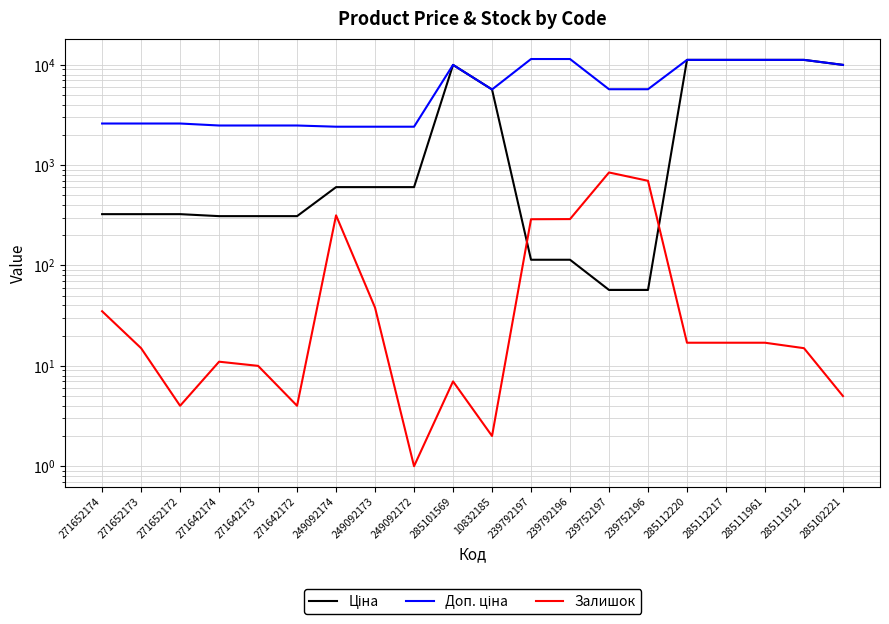

True or false: Залишок and Доп. ціна intersect in this chart.

False